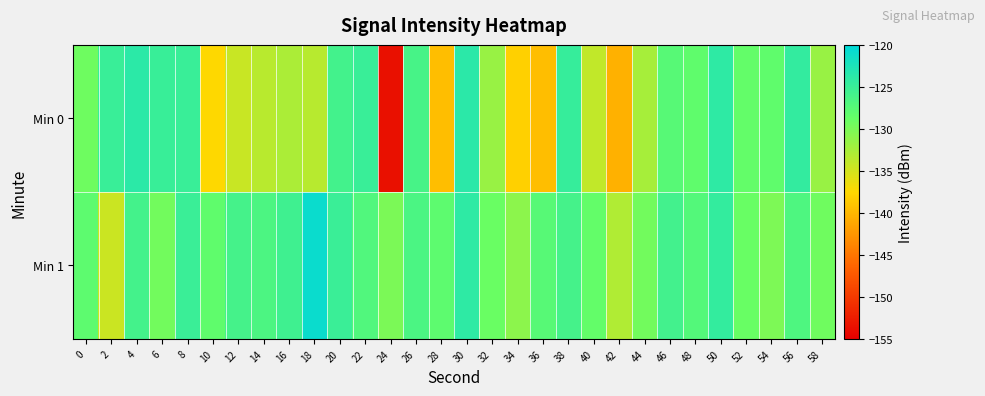

Rank the series at 32 from highest to lowest value.

Min 1, Min 0